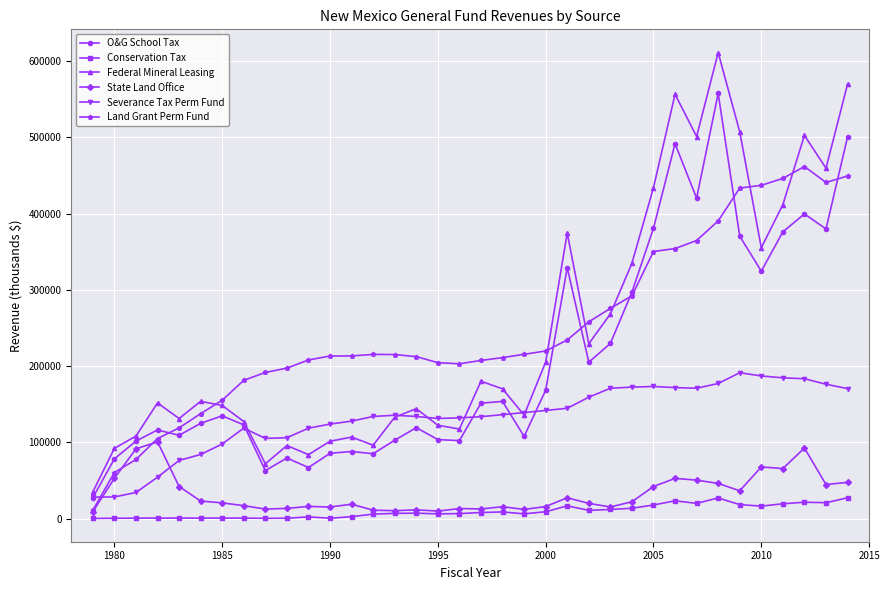

What is the maximum value for Conservation Tax?

27244.2